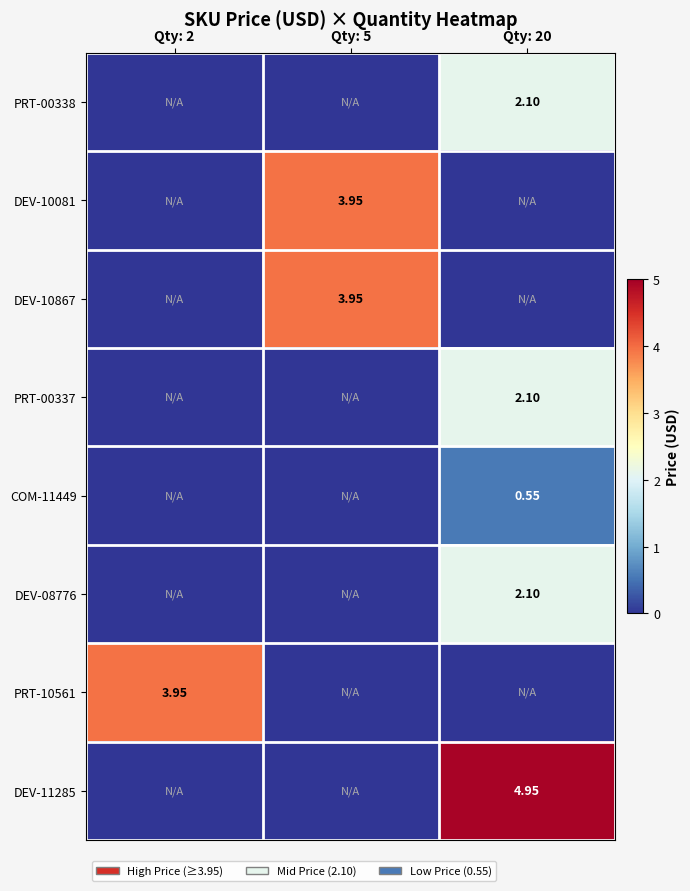

At which label does DEV-08776 reach its minimum?

Qty: 2